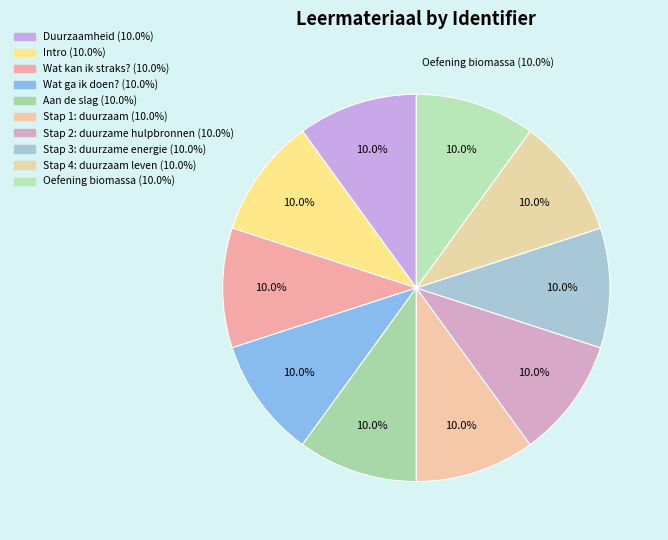

Is Oefening biomassa the majority of the pie?

No